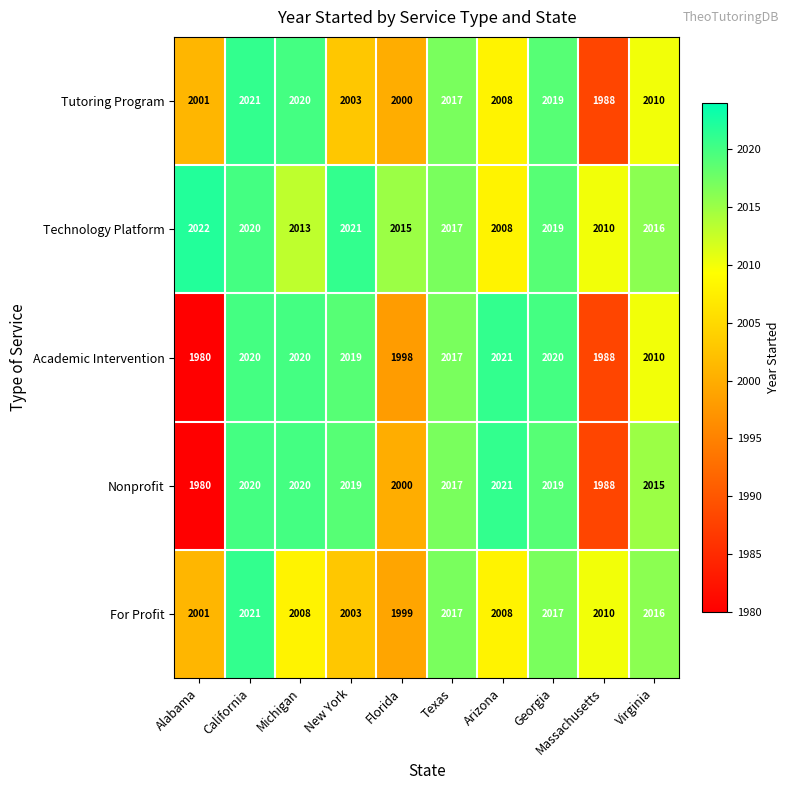

What is the sum of all Tutoring Program values?

20087